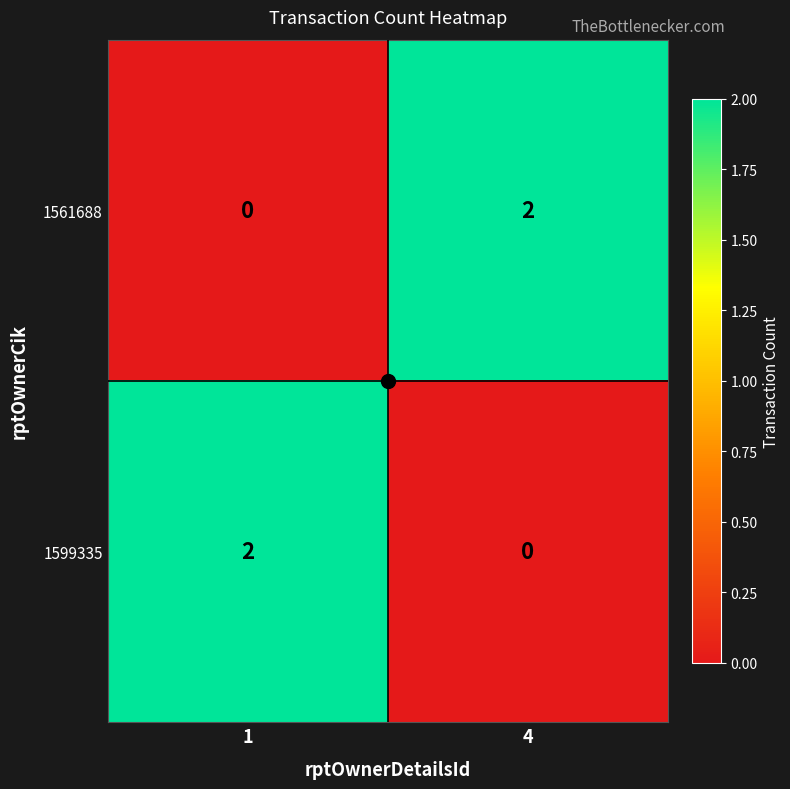

Is it true that 1561688 equals 0 at 1?

True